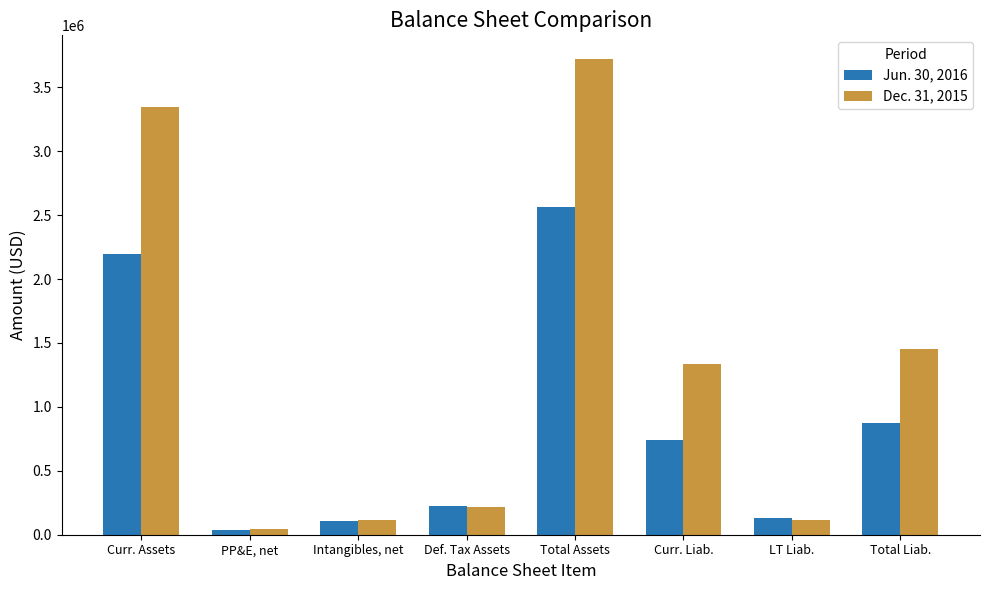

What value does the Dec. 31, 2015 series have at Total Assets, to the nearest 10?

3720820